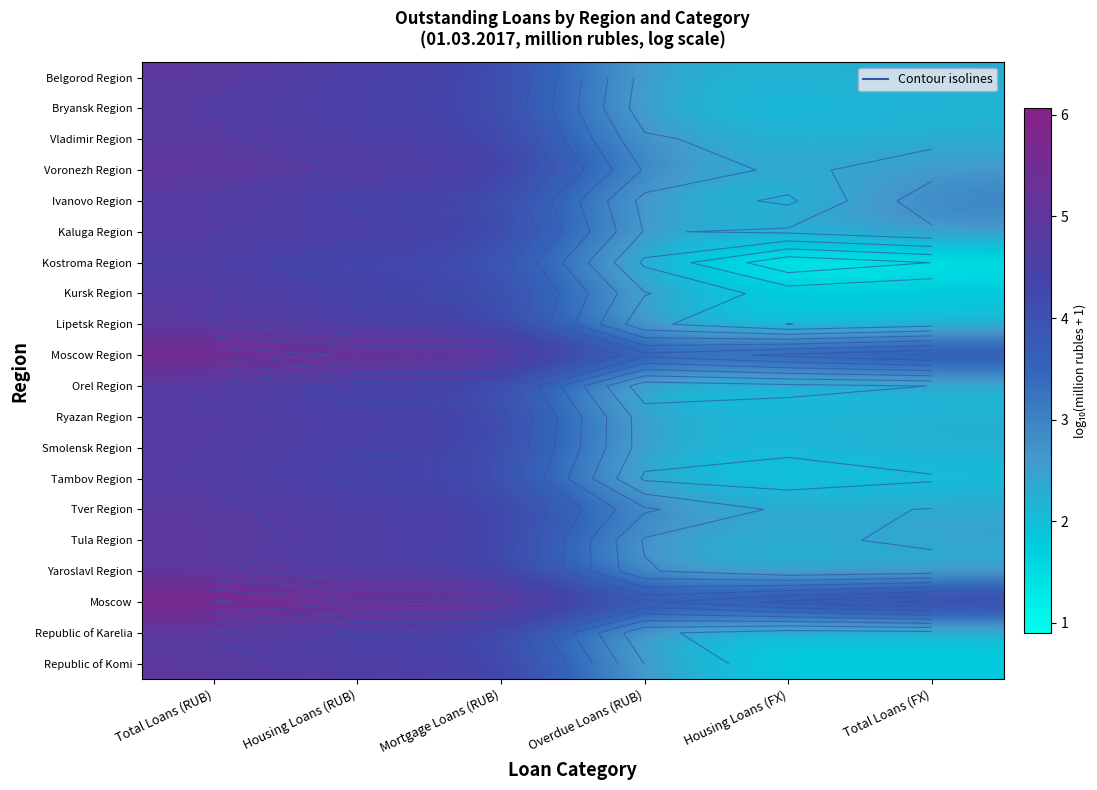

Which category has the highest value in the Kostroma Region series?

Total Loans (RUB)